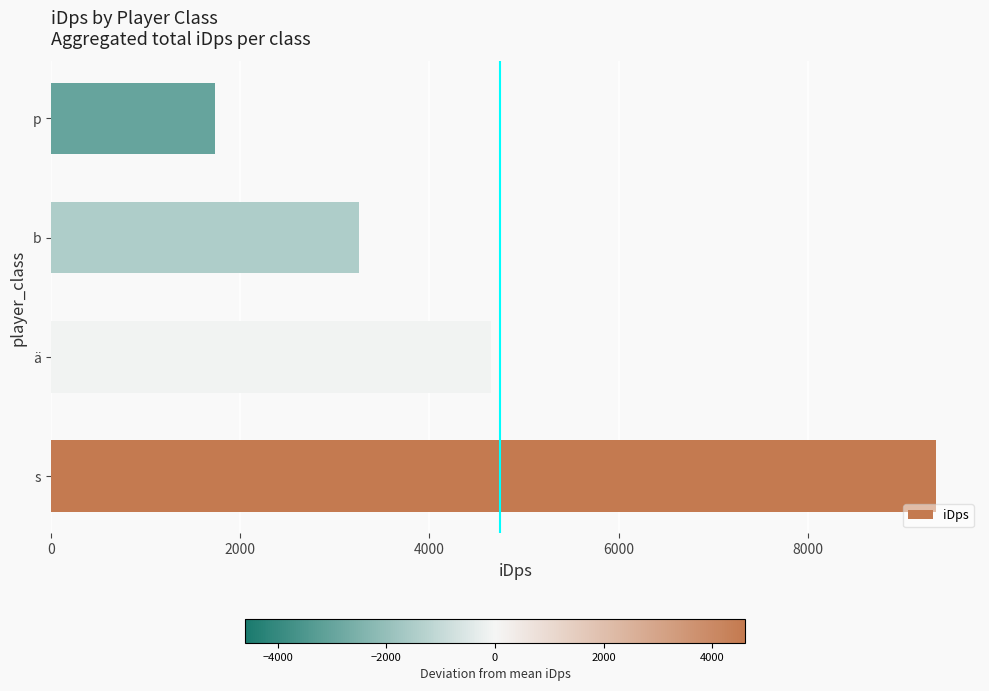

What is the sum of all values?

18996.1